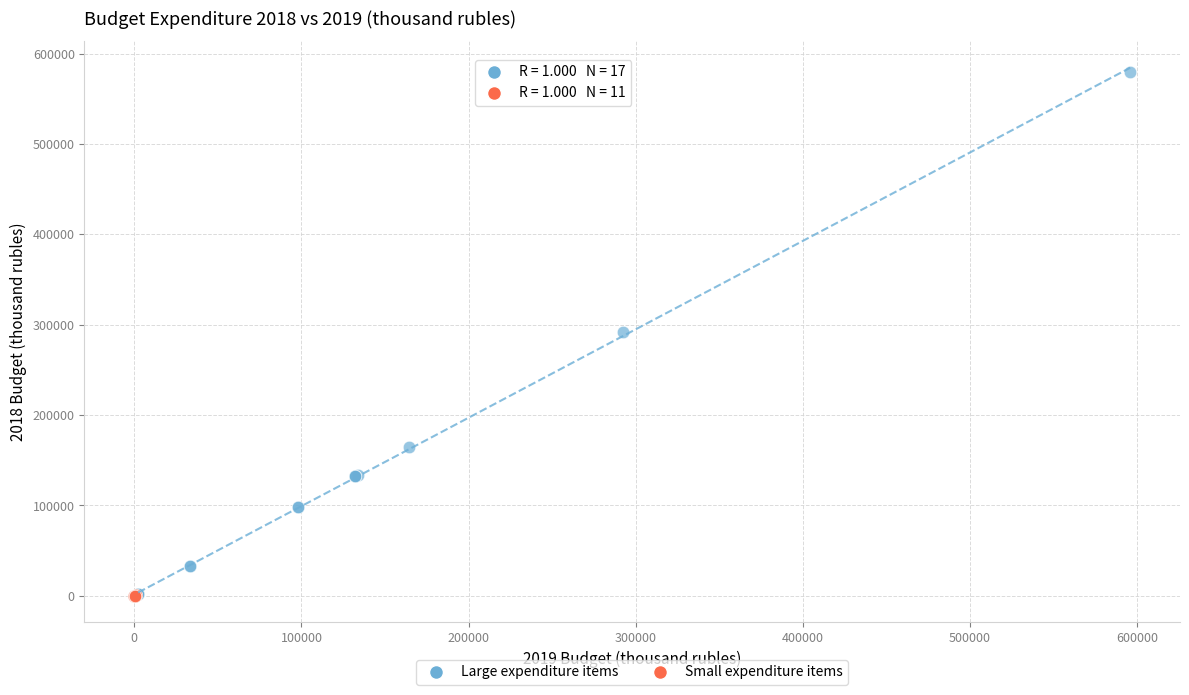

Which series reaches the maximum Y coordinate?

Large expenditure items